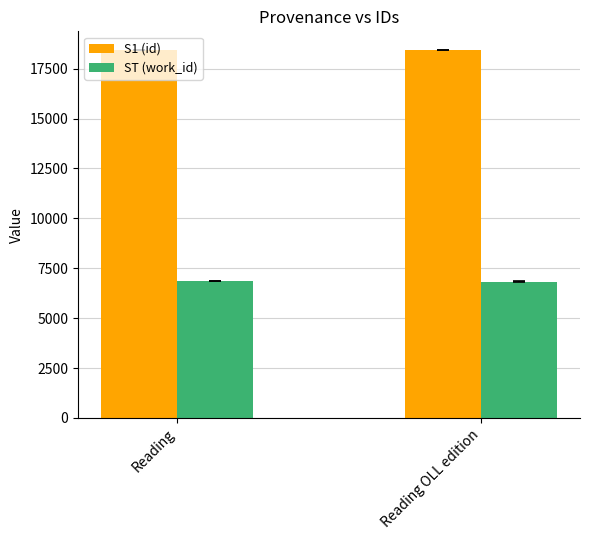

What is the label of the 2nd bar from the right?

Reading